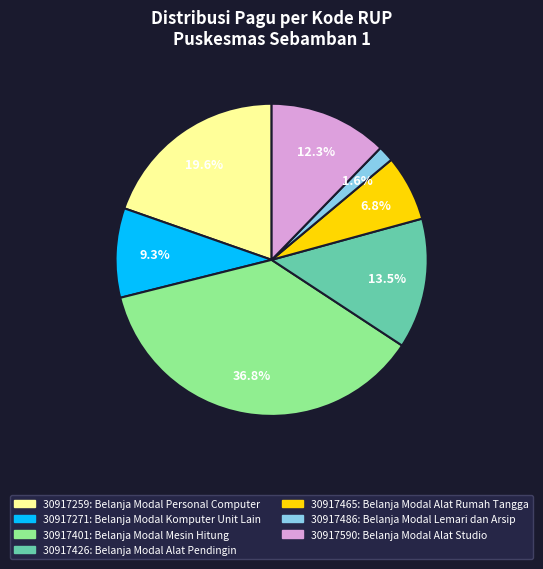

Rank the categories by value from highest to lowest.

30917401, 30917259, 30917426, 30917590, 30917271, 30917465, 30917486